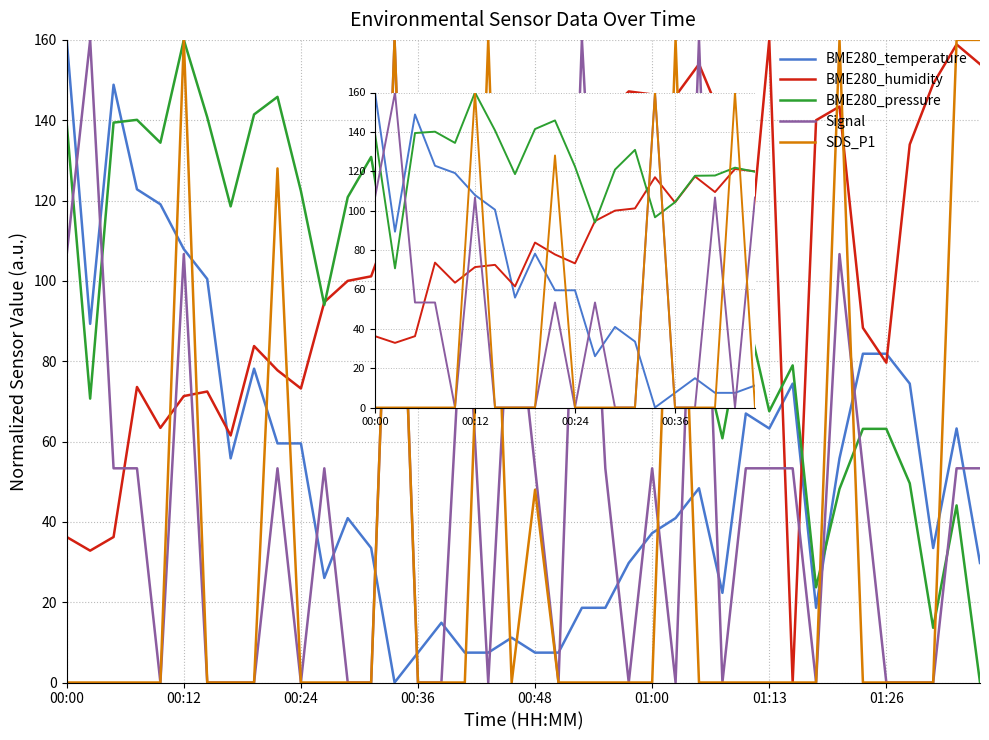

Where does the BME280_temperature series first go above 59?

00:00